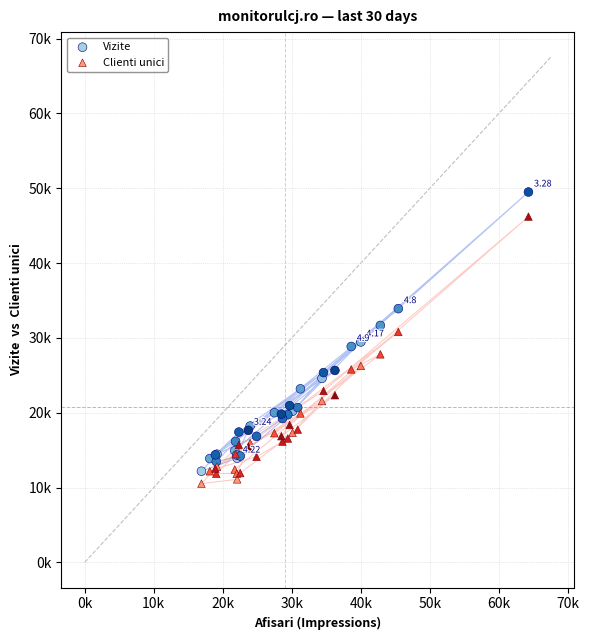

Which series reaches the maximum Y coordinate?

Vizite